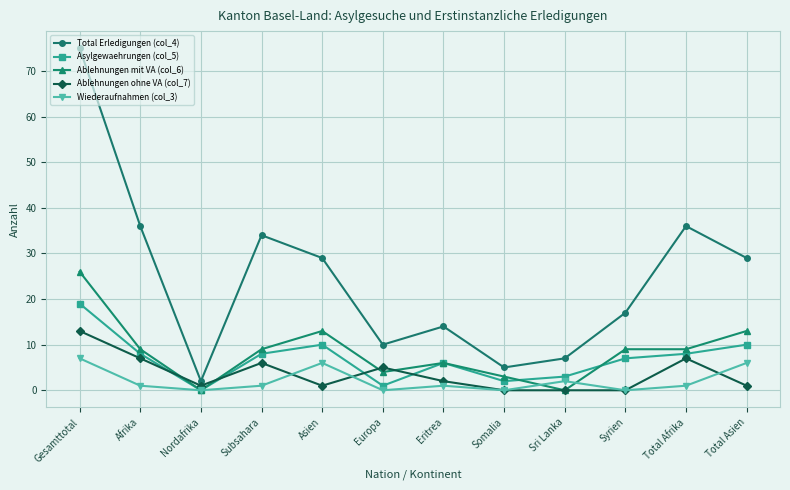

At which label does Asylgewaehrungen (col_5) first exceed 8?

Gesamttotal